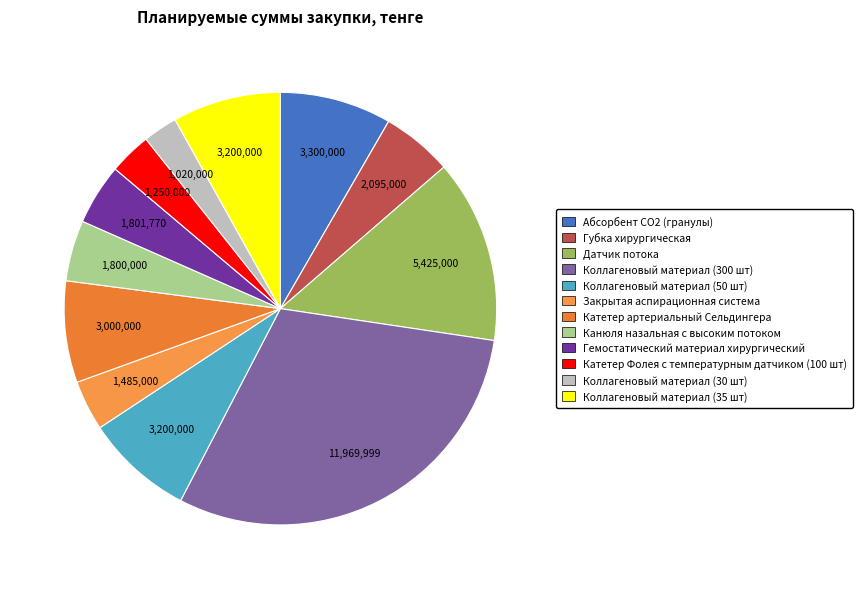

To the nearest percent, what is the difference between the largest and smallest slice percentages?

28%